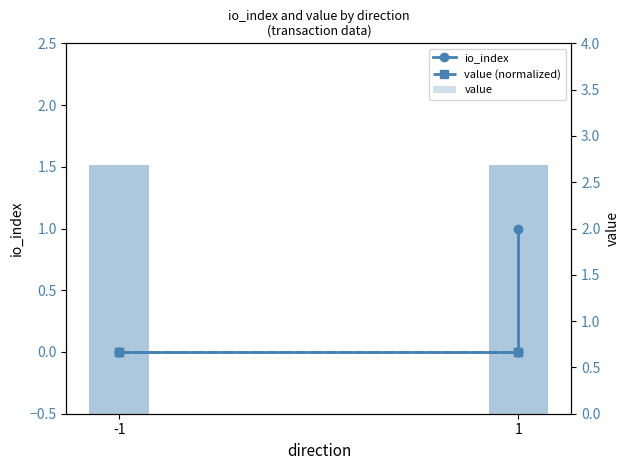

What are all the series names shown in the legend?

io_index, value (normalized), value